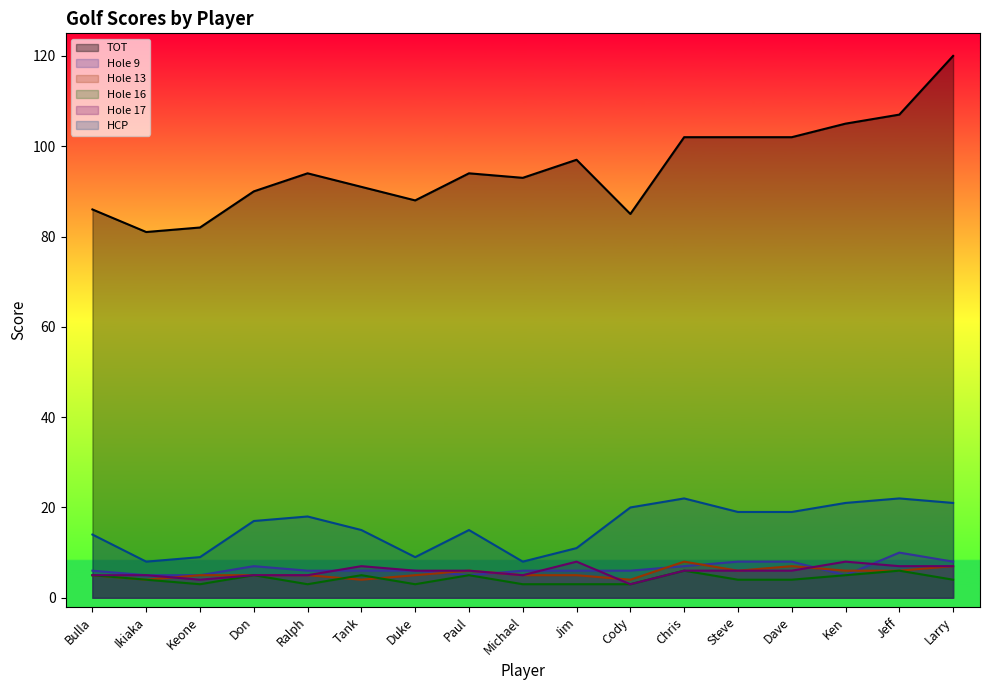

What is the approximate value of TOT at Jim?

97